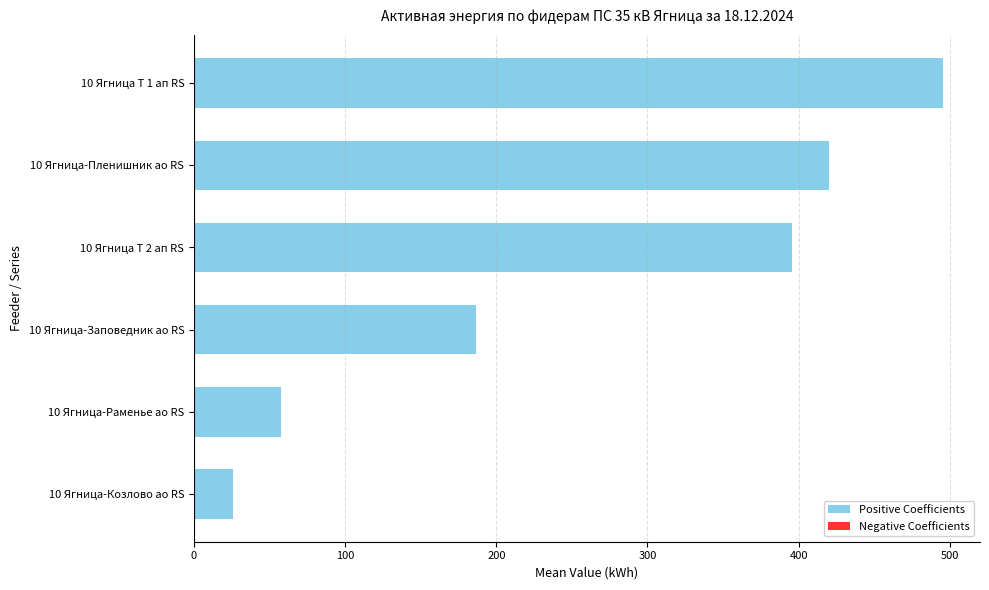

Is it true that the value at 10 Ягница Т 1 ап RS is 495.2?

True